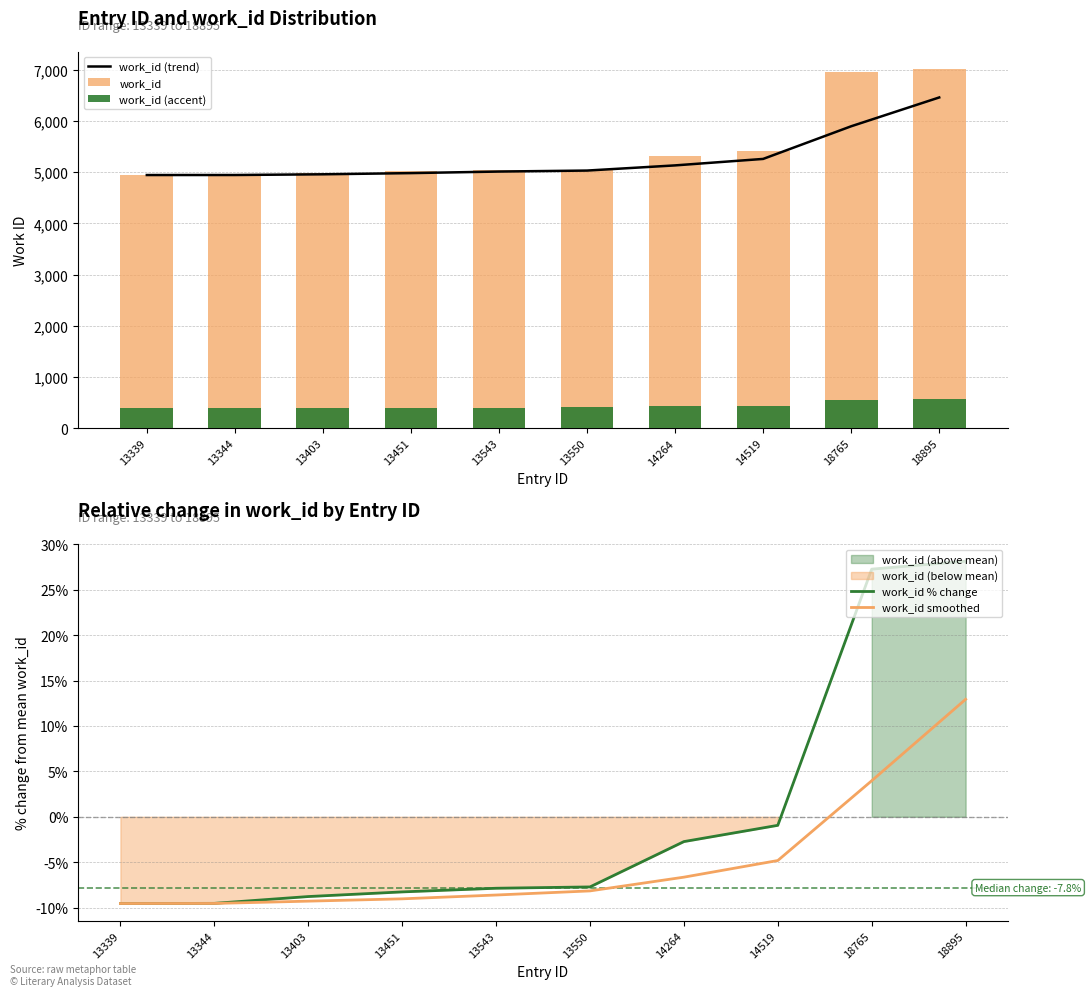

The value of work_id % change at 13543 is -7.9. True or false?

True